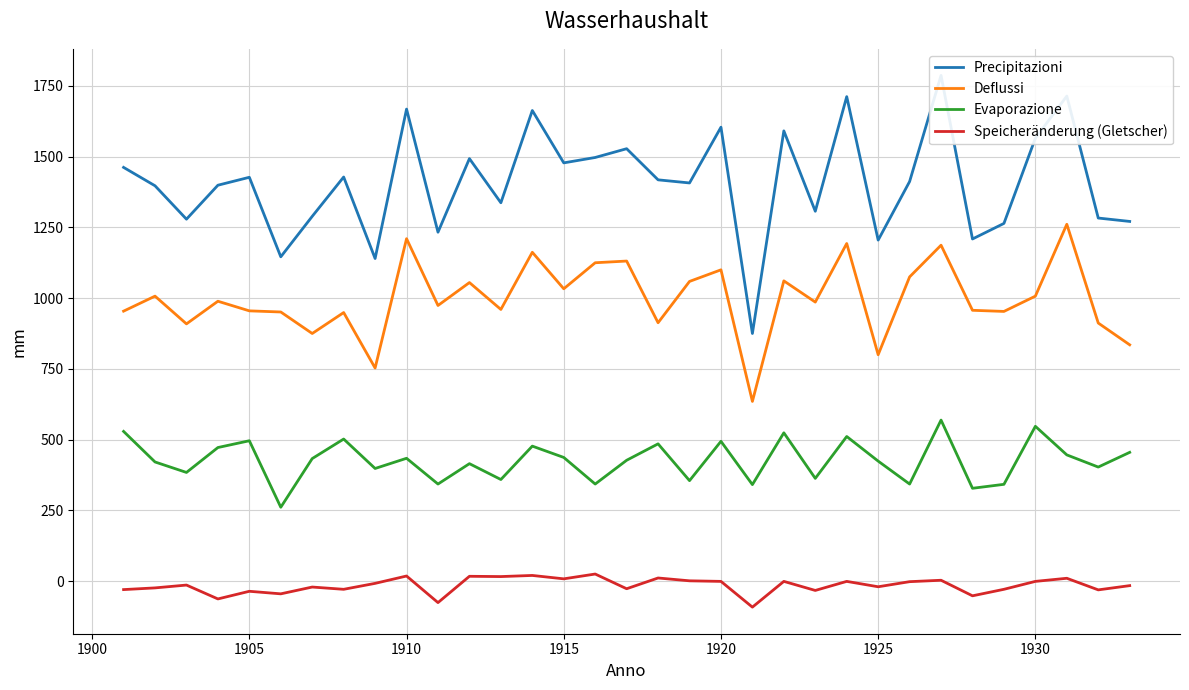

True or false: Evaporazione has more than 1 points higher than both neighbors.

True